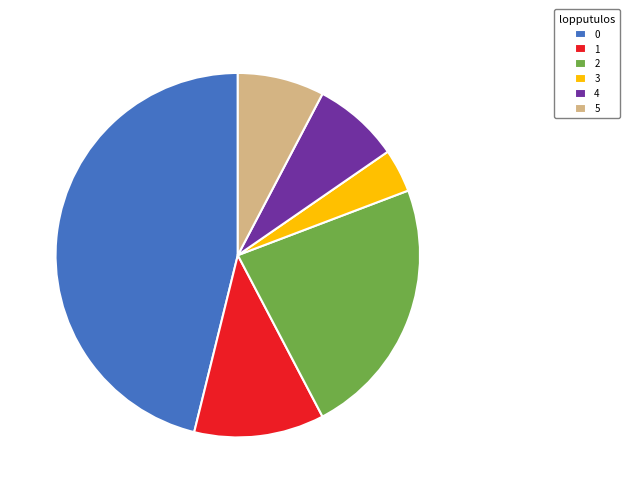

Approximately how many times larger is the value at 5 compared to 2?

0.3